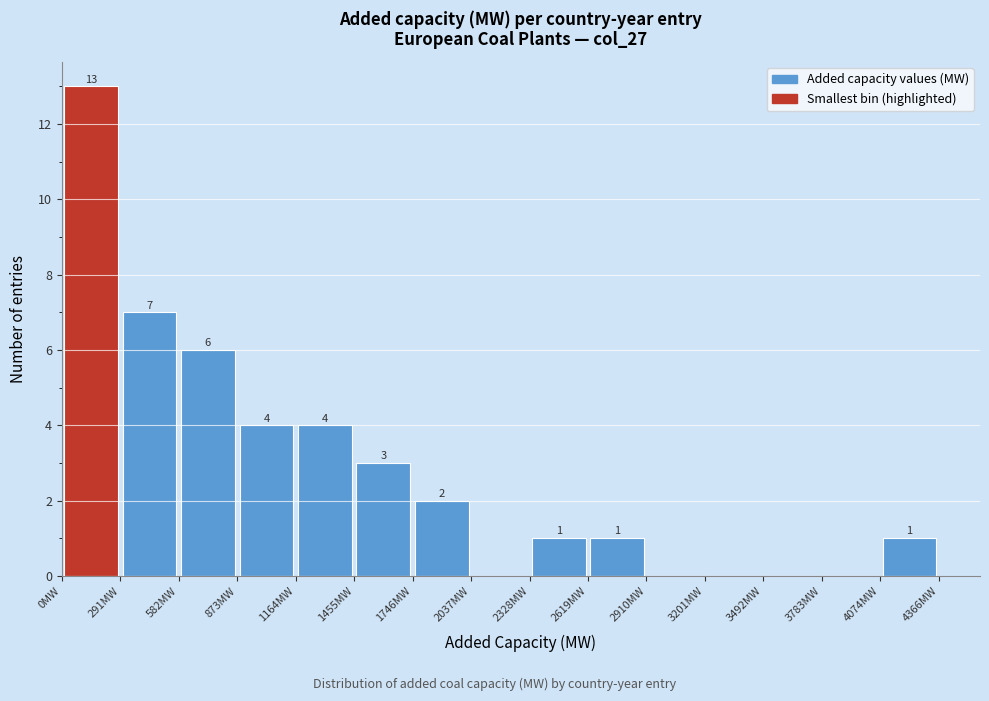

Over which range of the x-axis is the bar tallest?

0 to 300